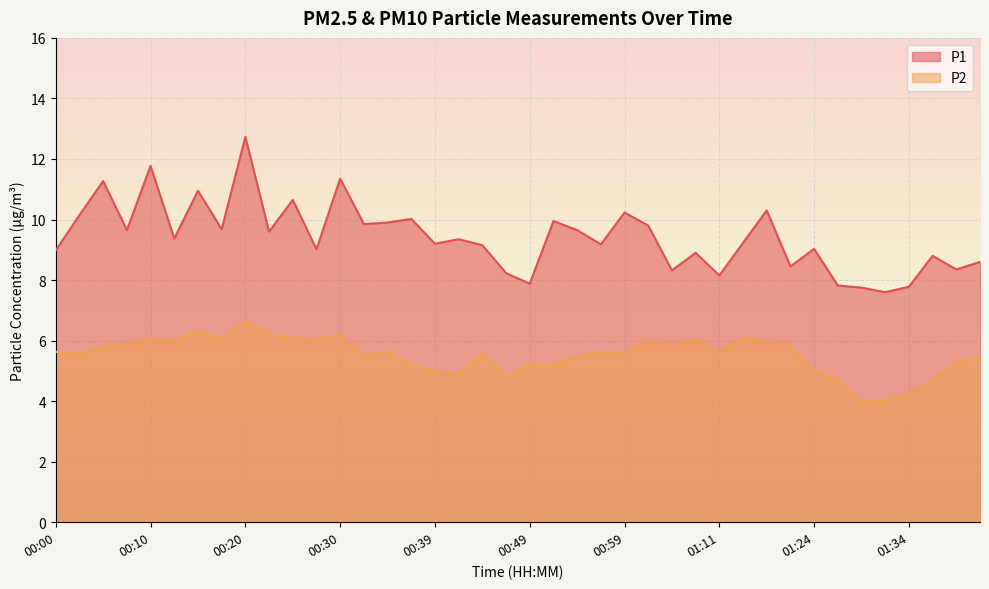

At which label does P2 reach its minimum?

01:29